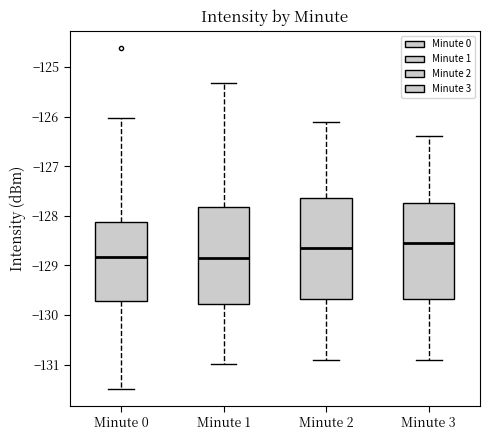

Reading left to right, transcribe this box plot: for each box, give where its median line is, the range the box spans, and where its two whiskers end, as read against the y-axis. The values are not printed on the chart, so give them approximately, as read against the axis.

Minute 0: median -128.8, box -129.7 to -128.1, whiskers -131.5 to -126.0
Minute 1: median -128.9, box -129.8 to -127.8, whiskers -131.0 to -125.3
Minute 2: median -128.6, box -129.7 to -127.6, whiskers -130.9 to -126.1
Minute 3: median -128.5, box -129.7 to -127.7, whiskers -130.9 to -126.4